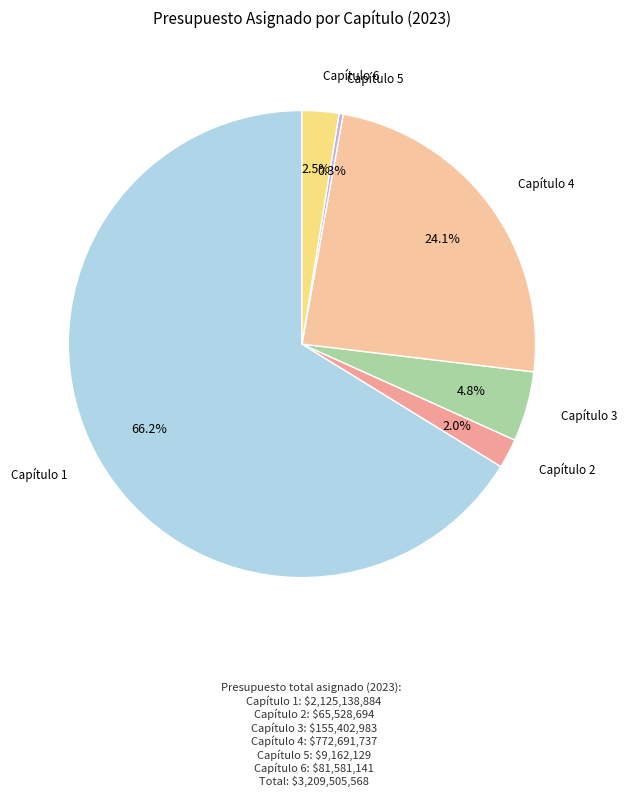

Count the number of slices in the pie.

6